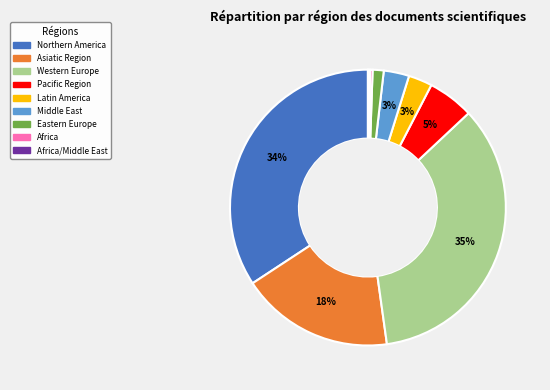

To the nearest percent, what is the average slice percentage?

11%